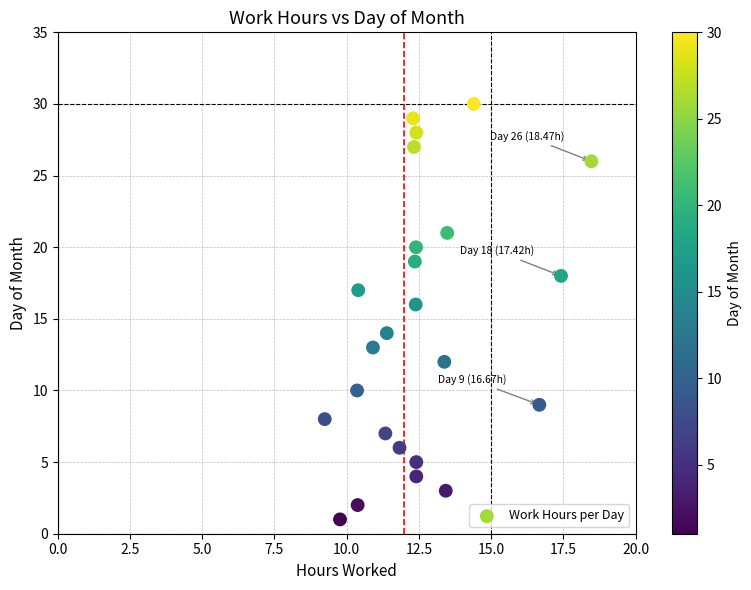

What is the range of Y values (max minus min)?

29